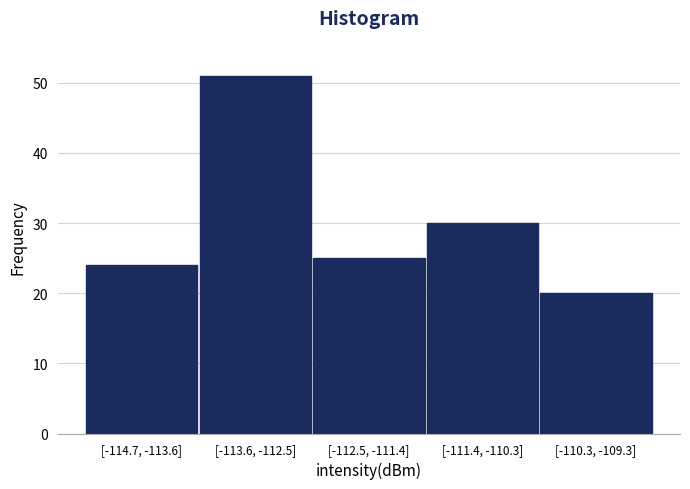

Reading right to left, what are all the values shown in this chart?

20	30	25	51	24